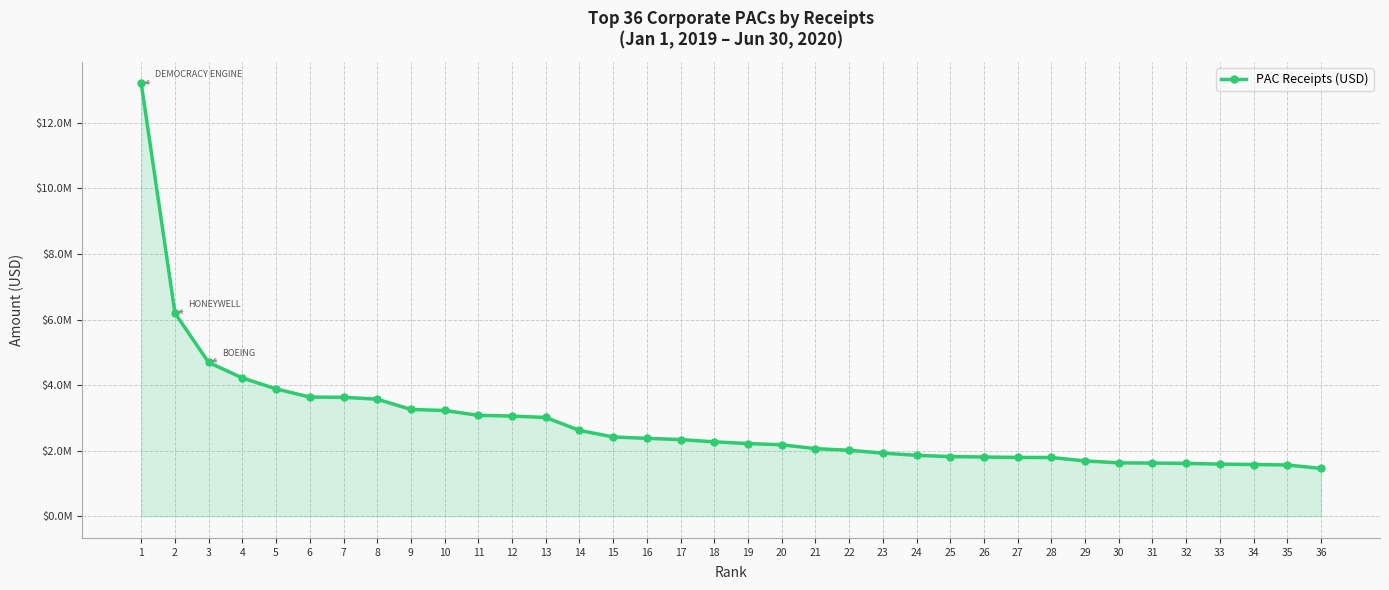

Reading left to right, extract all data points from this chart.

13201162.7	6197034.8	4691999.3	4220194.6	3886045.7	3637100.9	3629945.8	3572809.9	3258969.6	3227515.0	3080103.7	3056492.8	3014708.5	2620251.8	2420098.0	2377488.7	2339646.3	2271679.7	2219296.8	2182115.4	2062961.3	2014629.7	1927443.2	1859538.1	1821833.6	1808221.8	1795578.2	1794029.9	1690176.7	1629915.6	1623309.1	1615011.9	1592007.9	1579482.2	1565457.1	1461122.7